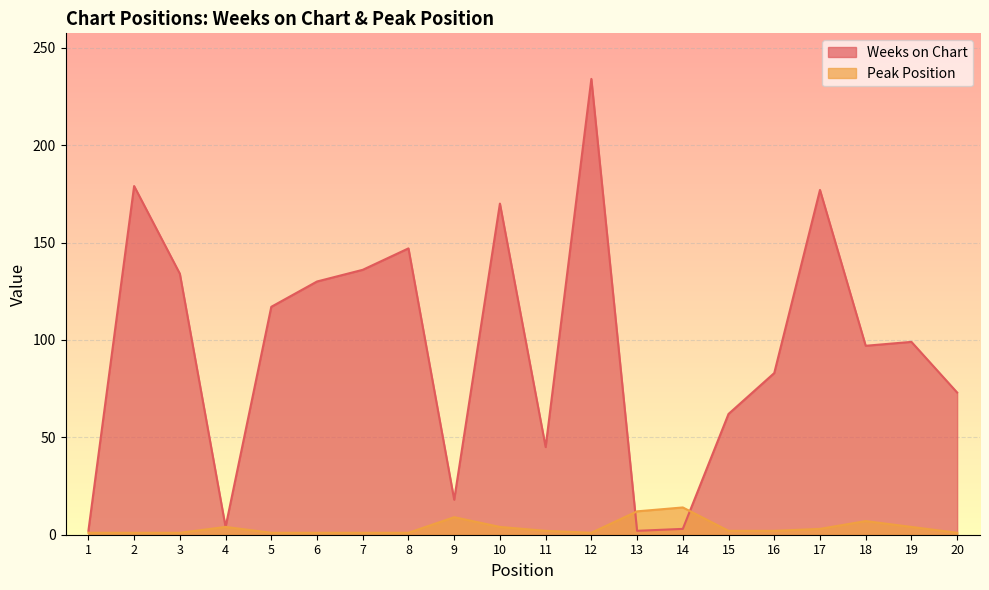

Rank the series at 13 from highest to lowest value.

Peak Position, Weeks on Chart